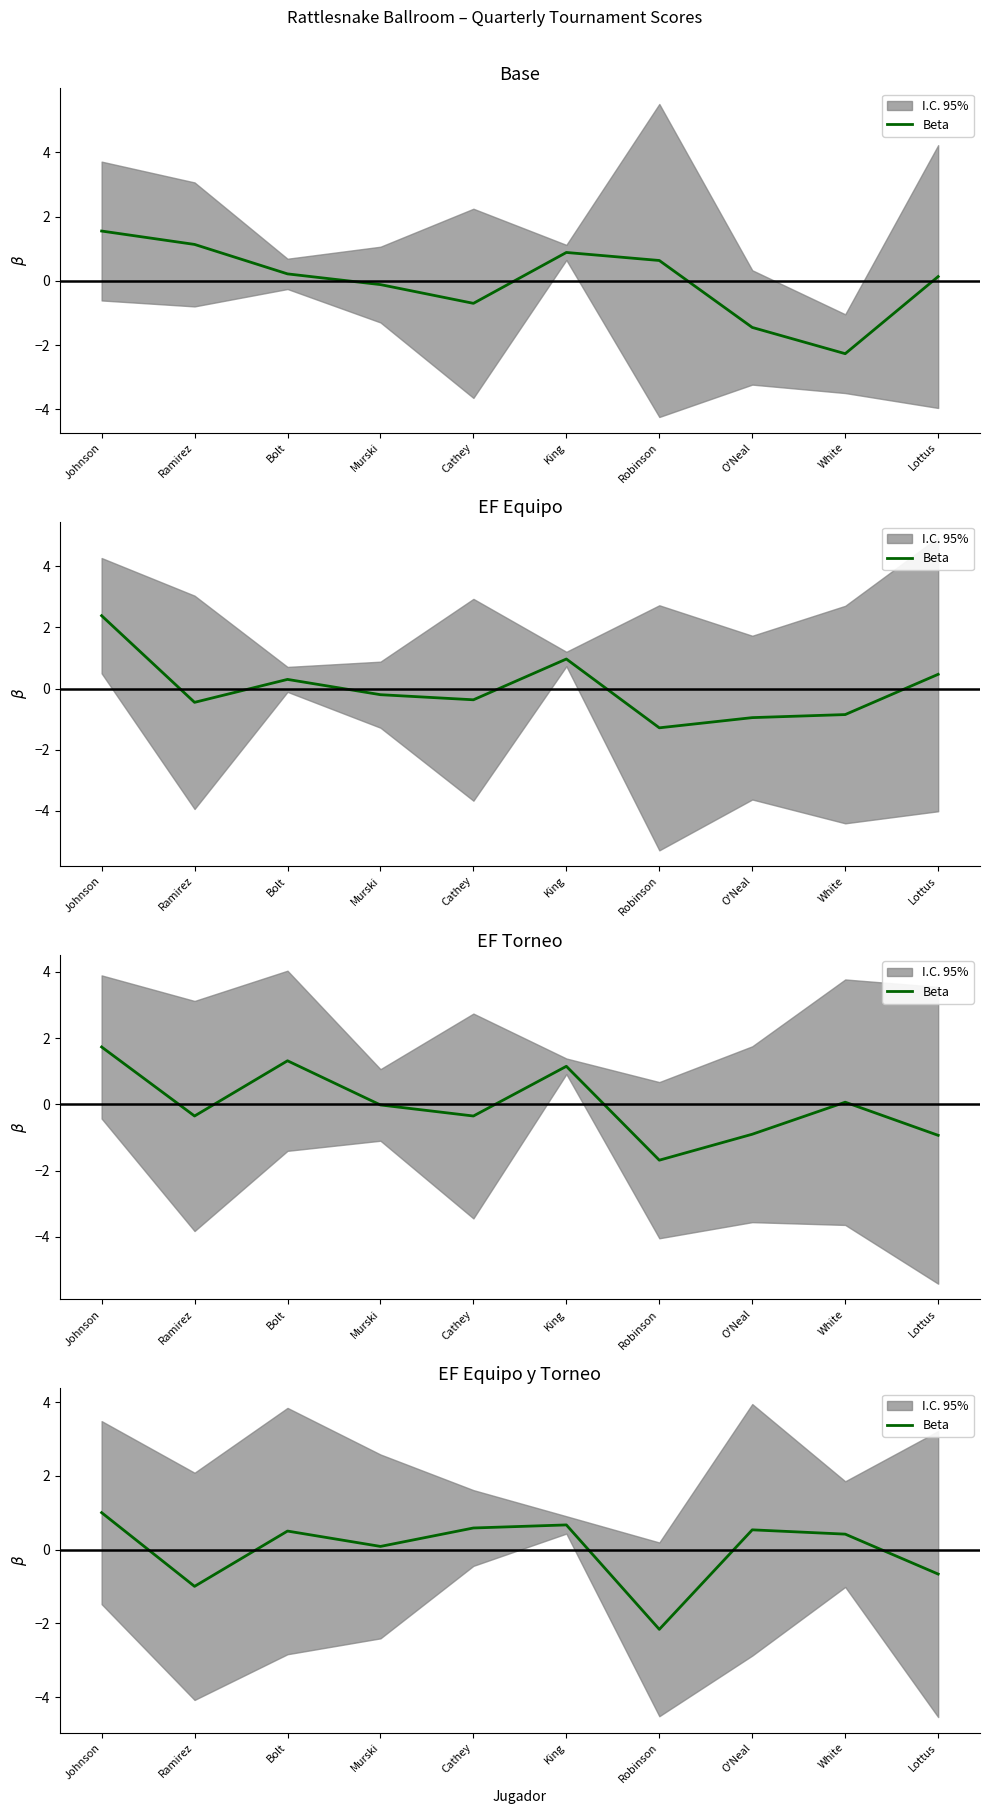

List the labels in order of value, largest first.

Johnson, King, Cathey, O'Neal, Bolt, White, Murski, Lottus, Ramirez, Robinson